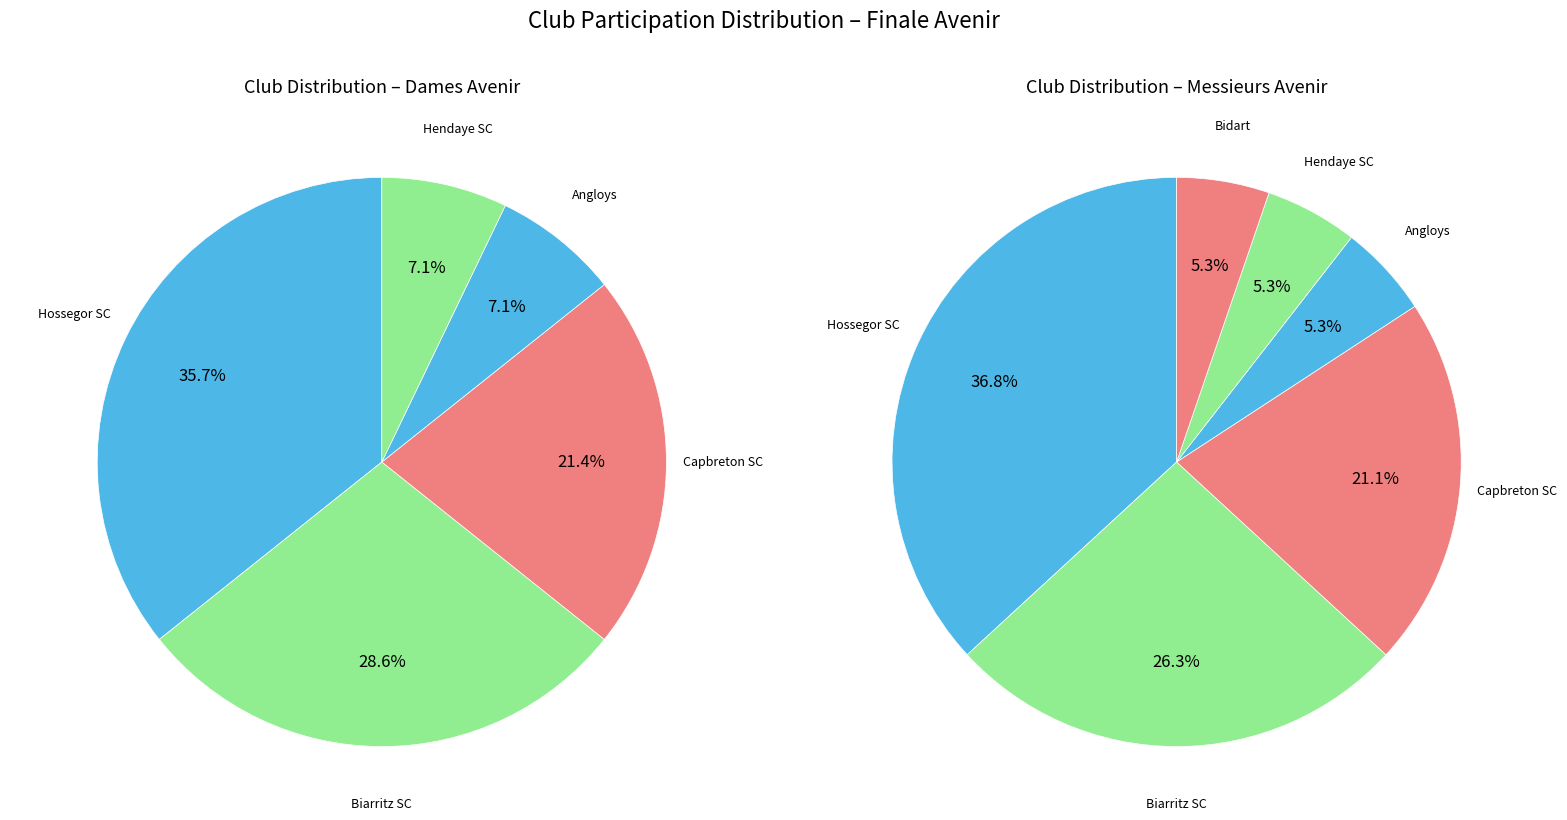

Which has a higher value, BIDART OCEAN CLUB SAUVETAGE SECOURISME or ASSOCIATION LES GUIDES DE BAIN ANGLOYS?

ASSOCIATION LES GUIDES DE BAIN ANGLOYS